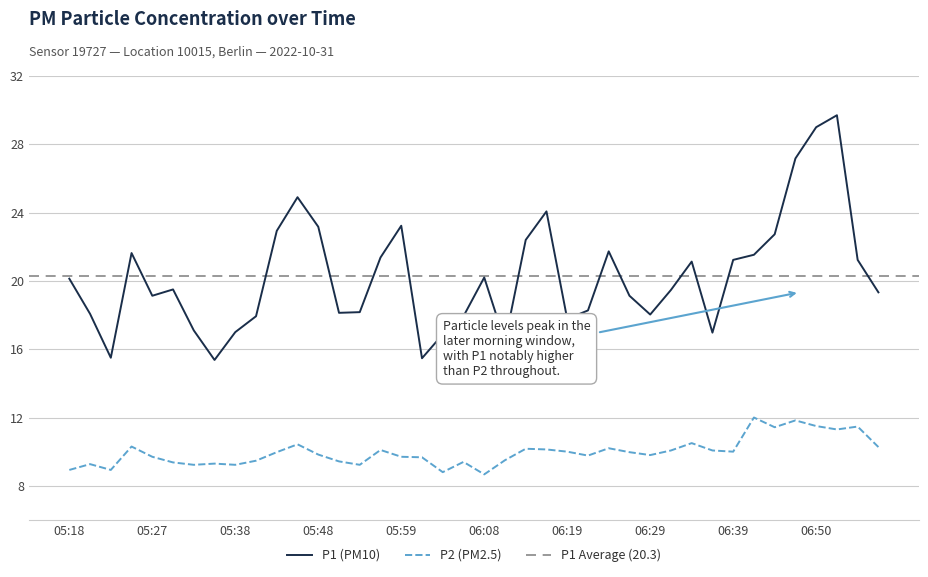

What is the difference between the highest and lowest values at 06:37?

6.9